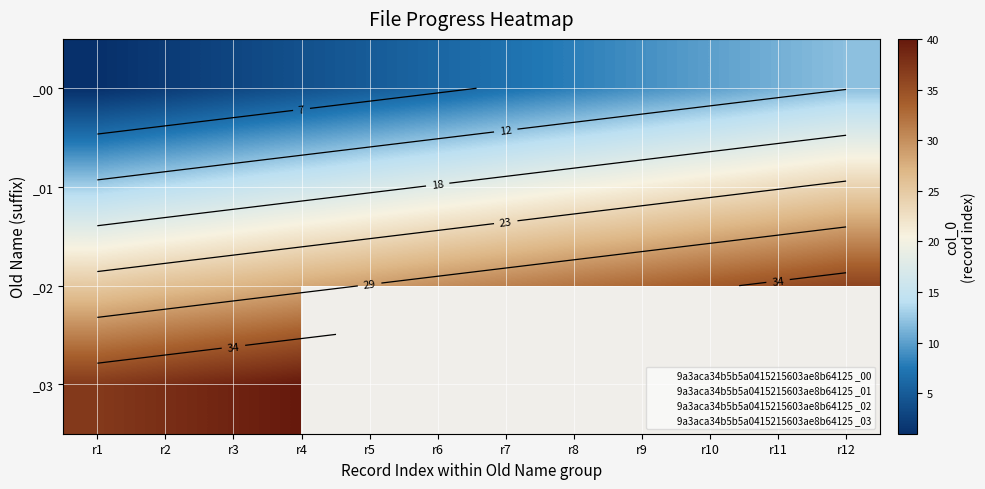

How many data points does each series have?

12